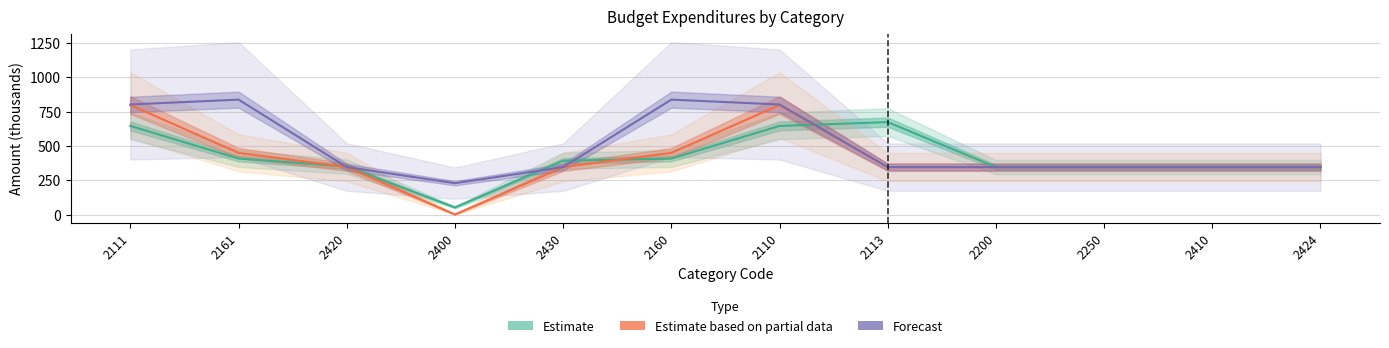

Which series has the largest total across all categories?

Forecast